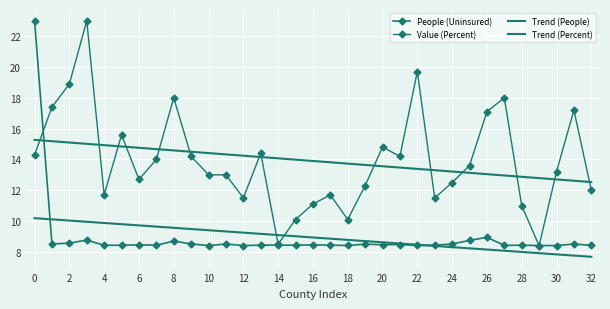

Reading left to right, extract all data points from this chart.

People (Uninsured): 23.0	8.5	8.6	8.8	8.4	8.4	8.5	8.4	8.7	8.5	8.4	8.5	8.4	8.4	8.4	8.4	8.5	8.4	8.4	8.5	8.5	8.5	8.4	8.4	8.5	8.7	8.9	8.4	8.4	8.4	8.4	8.5	8.4
Value (Percent): 14.3	17.4	18.9	23.0	11.7	15.6	12.7	14.0	18.0	14.2	13.0	13.0	11.5	14.4	8.5	10.1	11.1	11.7	10.1	12.3	14.8	14.2	19.7	11.5	12.5	13.6	17.1	18.0	11.0	8.4	13.2	17.2	12.0
Trend (People): 10.2	10.1	10.0	10.0	9.9	9.8	9.7	9.6	9.6	9.5	9.4	9.3	9.2	9.2	9.1	9.0	8.9	8.9	8.8	8.7	8.6	8.5	8.5	8.4	8.3	8.2	8.2	8.1	8.0	7.9	7.8	7.8	7.7
Trend (Percent): 15.3	15.2	15.1	15.0	14.9	14.8	14.8	14.7	14.6	14.5	14.4	14.3	14.2	14.2	14.1	14.0	13.9	13.8	13.7	13.6	13.6	13.5	13.4	13.3	13.2	13.1	13.0	13.0	12.9	12.8	12.7	12.6	12.5